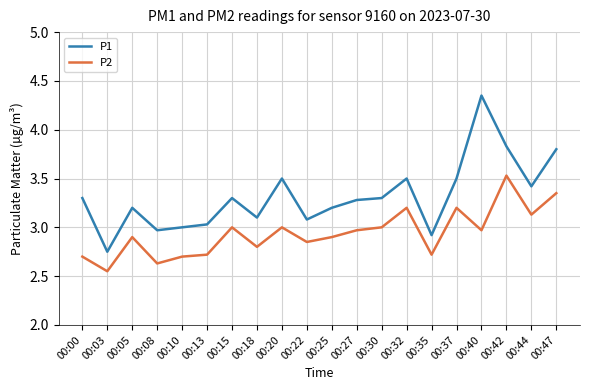

What is the spread (max minus min) of values at 00:22?

0.2